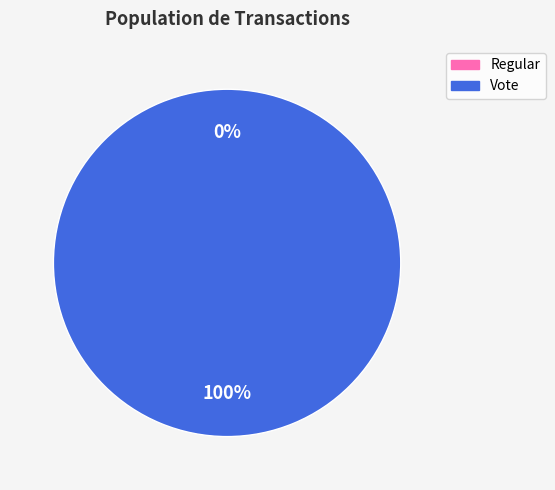

Count the number of slices in the pie.

2